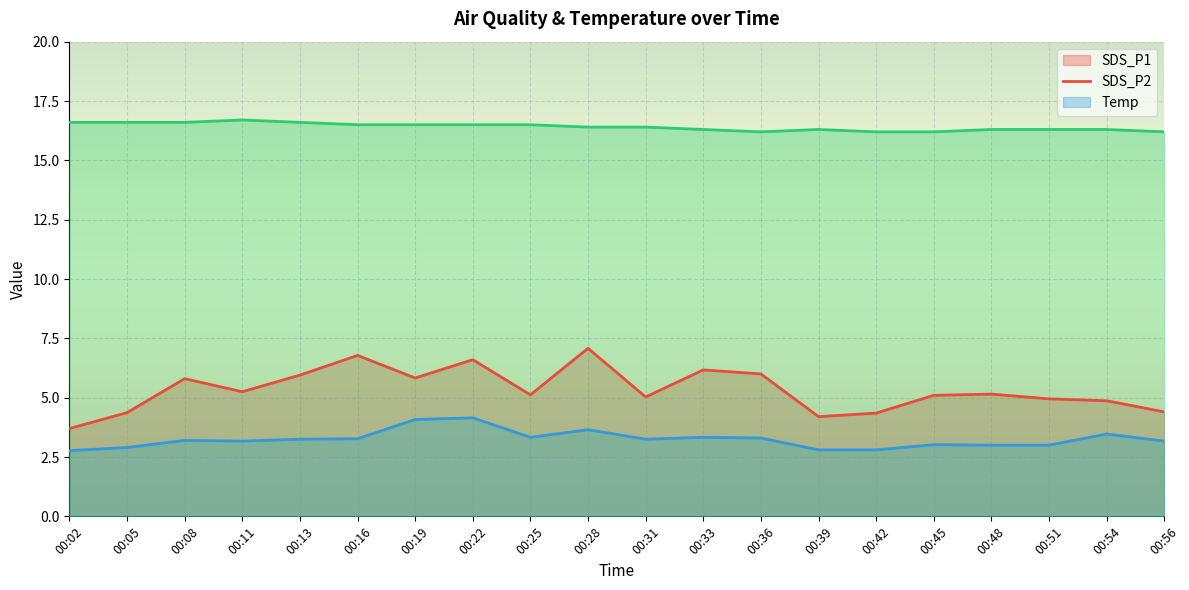

True or false: SDS_P1 and Temp intersect in this chart.

False